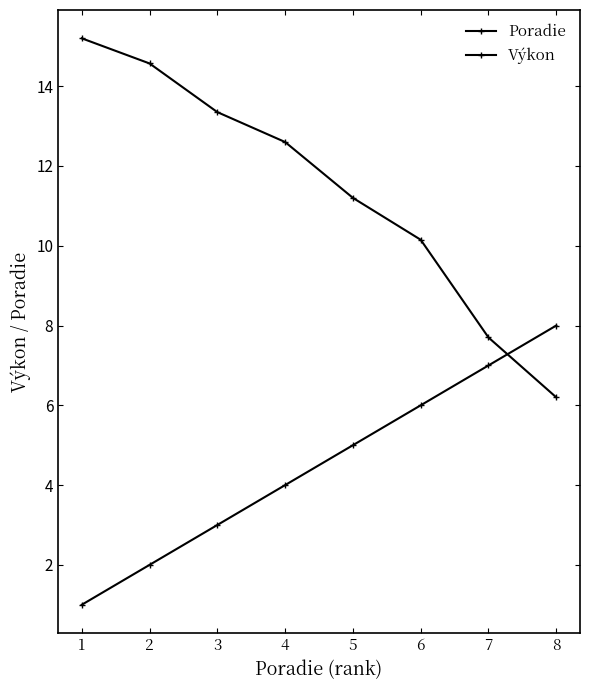

Where does the Výkon series first go above 12?

1